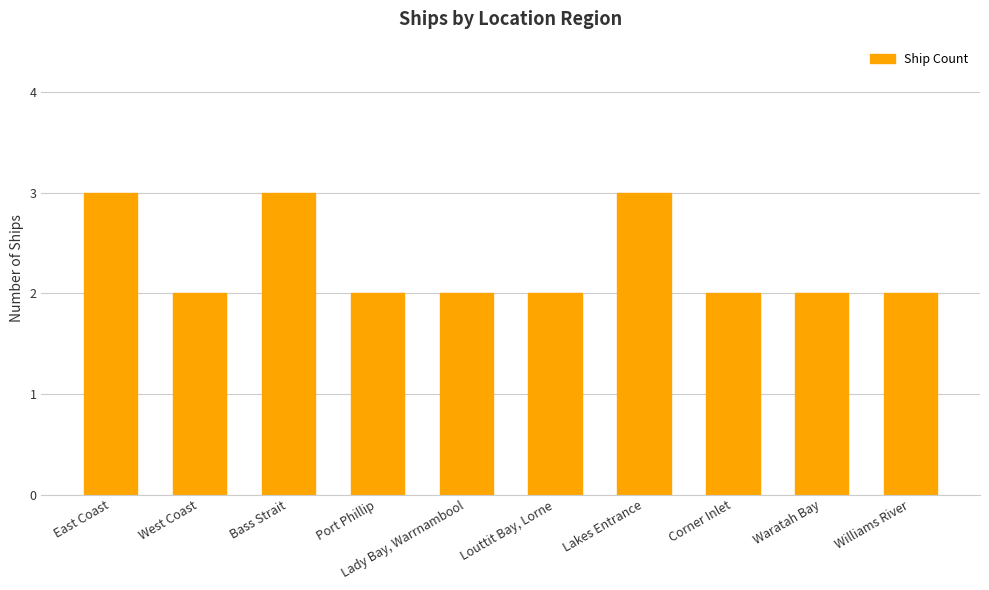

What is the sum of the values at East Coast and Corner Inlet?

5